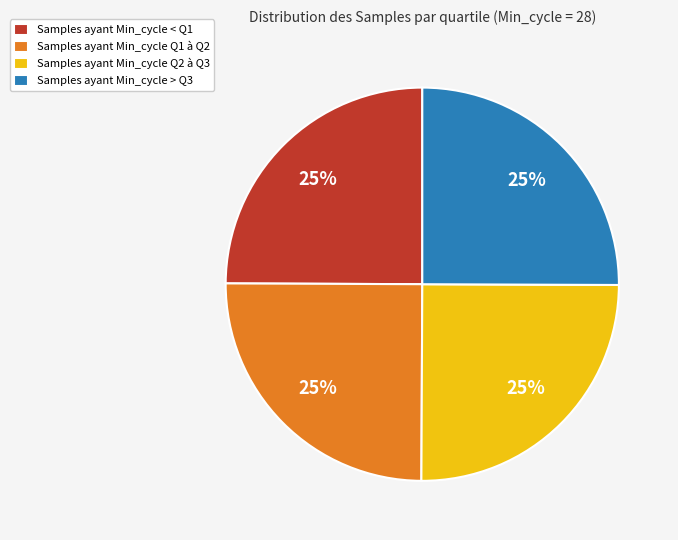

Does Samples ayant Min_cycle < Q1 represent more than half of the total?

No